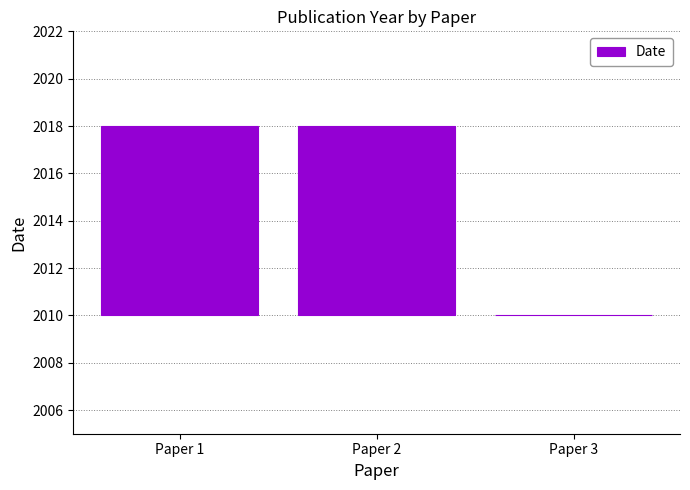

How many categories are shown in the chart?

3